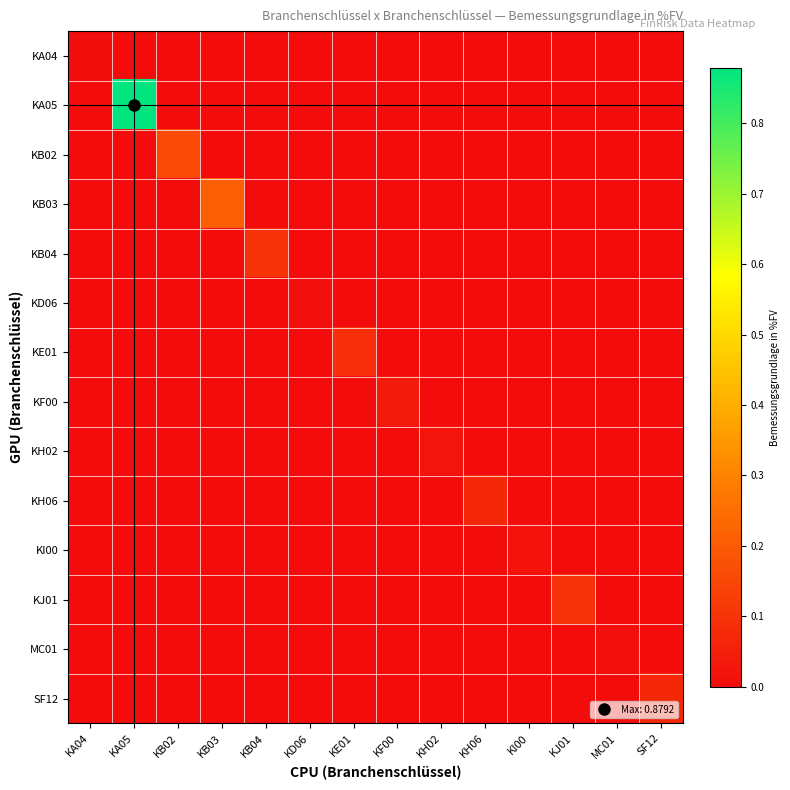

Reading left to right, list all the values displayed in this chart.

KA04: KA04=0.0	KA05=0.0	KB02=0.0	KB03=0.0	KB04=0.0	KD06=0.0	KE01=0.0	KF00=0.0	KH02=0.0	KH06=0.0	KI00=0.0	KJ01=0.0	MC01=0.0	SF12=0.0
KA05: KA04=0.0	KA05=0.9	KB02=0.0	KB03=0.0	KB04=0.0	KD06=0.0	KE01=0.0	KF00=0.0	KH02=0.0	KH06=0.0	KI00=0.0	KJ01=0.0	MC01=0.0	SF12=0.0
KB02: KA04=0.0	KA05=0.0	KB02=0.2	KB03=0.0	KB04=0.0	KD06=0.0	KE01=0.0	KF00=0.0	KH02=0.0	KH06=0.0	KI00=0.0	KJ01=0.0	MC01=0.0	SF12=0.0
KB03: KA04=0.0	KA05=0.0	KB02=0.0	KB03=0.2	KB04=0.0	KD06=0.0	KE01=0.0	KF00=0.0	KH02=0.0	KH06=0.0	KI00=0.0	KJ01=0.0	MC01=0.0	SF12=0.0
KB04: KA04=0.0	KA05=0.0	KB02=0.0	KB03=0.0	KB04=0.1	KD06=0.0	KE01=0.0	KF00=0.0	KH02=0.0	KH06=0.0	KI00=0.0	KJ01=0.0	MC01=0.0	SF12=0.0
KD06: KA04=0.0	KA05=0.0	KB02=0.0	KB03=0.0	KB04=0.0	KD06=0.0	KE01=0.0	KF00=0.0	KH02=0.0	KH06=0.0	KI00=0.0	KJ01=0.0	MC01=0.0	SF12=0.0
KE01: KA04=0.0	KA05=0.0	KB02=0.0	KB03=0.0	KB04=0.0	KD06=0.0	KE01=0.1	KF00=0.0	KH02=0.0	KH06=0.0	KI00=0.0	KJ01=0.0	MC01=0.0	SF12=0.0
KF00: KA04=0.0	KA05=0.0	KB02=0.0	KB03=0.0	KB04=0.0	KD06=0.0	KE01=0.0	KF00=0.0	KH02=0.0	KH06=0.0	KI00=0.0	KJ01=0.0	MC01=0.0	SF12=0.0
KH02: KA04=0.0	KA05=0.0	KB02=0.0	KB03=0.0	KB04=0.0	KD06=0.0	KE01=0.0	KF00=0.0	KH02=0.0	KH06=0.0	KI00=0.0	KJ01=0.0	MC01=0.0	SF12=0.0
KH06: KA04=0.0	KA05=0.0	KB02=0.0	KB03=0.0	KB04=0.0	KD06=0.0	KE01=0.0	KF00=0.0	KH02=0.0	KH06=0.1	KI00=0.0	KJ01=0.0	MC01=0.0	SF12=0.0
KI00: KA04=0.0	KA05=0.0	KB02=0.0	KB03=0.0	KB04=0.0	KD06=0.0	KE01=0.0	KF00=0.0	KH02=0.0	KH06=0.0	KI00=0.0	KJ01=0.0	MC01=0.0	SF12=0.0
KJ01: KA04=0.0	KA05=0.0	KB02=0.0	KB03=0.0	KB04=0.0	KD06=0.0	KE01=0.0	KF00=0.0	KH02=0.0	KH06=0.0	KI00=0.0	KJ01=0.1	MC01=0.0	SF12=0.0
MC01: KA04=0.0	KA05=0.0	KB02=0.0	KB03=0.0	KB04=0.0	KD06=0.0	KE01=0.0	KF00=0.0	KH02=0.0	KH06=0.0	KI00=0.0	KJ01=0.0	MC01=0.0	SF12=0.0
SF12: KA04=0.0	KA05=0.0	KB02=0.0	KB03=0.0	KB04=0.0	KD06=0.0	KE01=0.0	KF00=0.0	KH02=0.0	KH06=0.0	KI00=0.0	KJ01=0.0	MC01=0.0	SF12=0.1